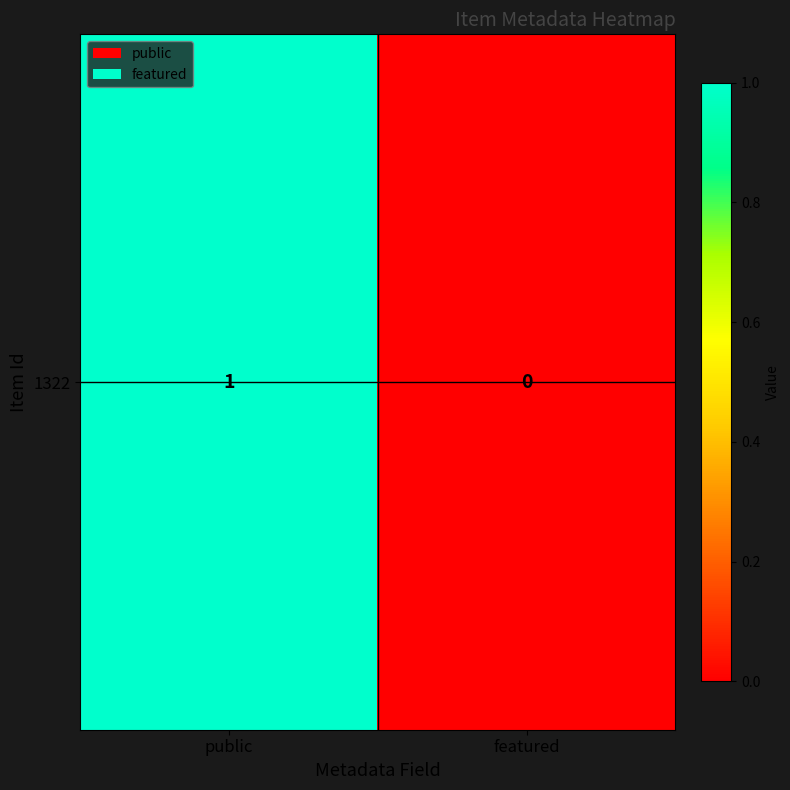

Reading right to left, transcribe all the data shown in this chart.

featured=0	public=1